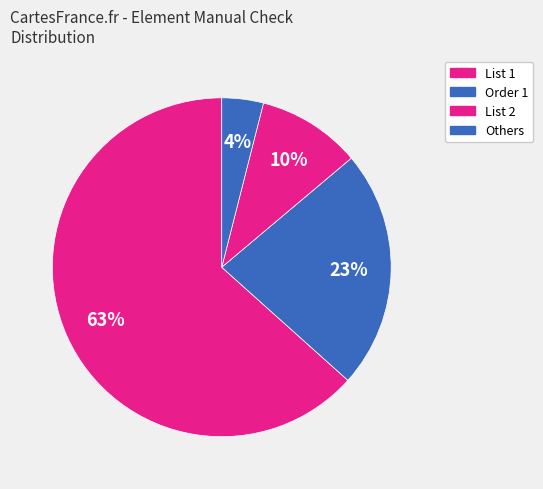

How many slices are in this pie chart?

4